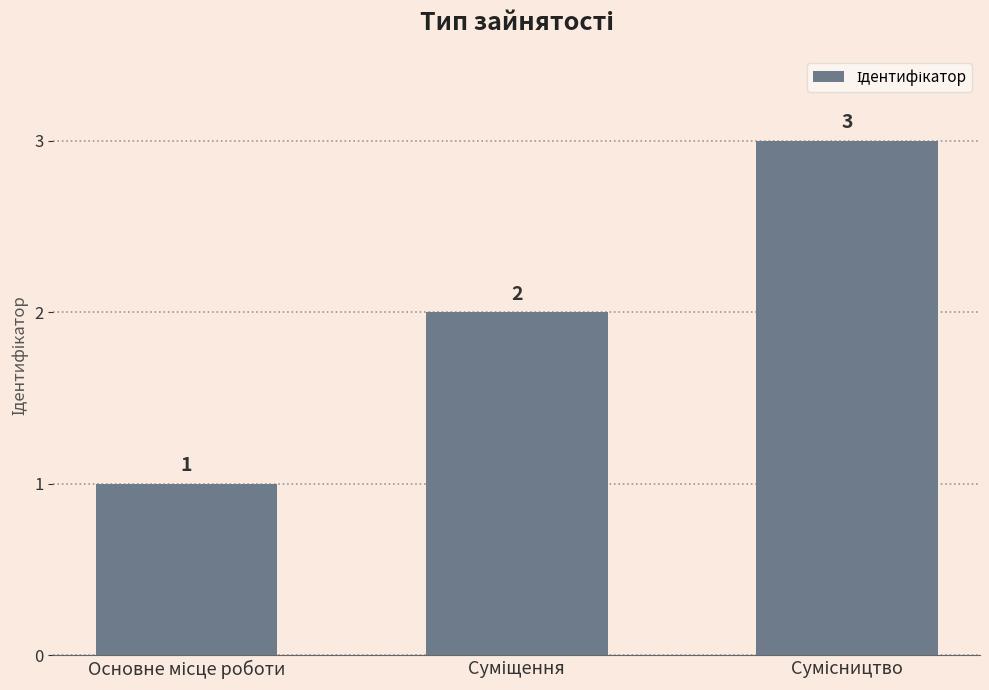

What is the greatest value displayed?

3